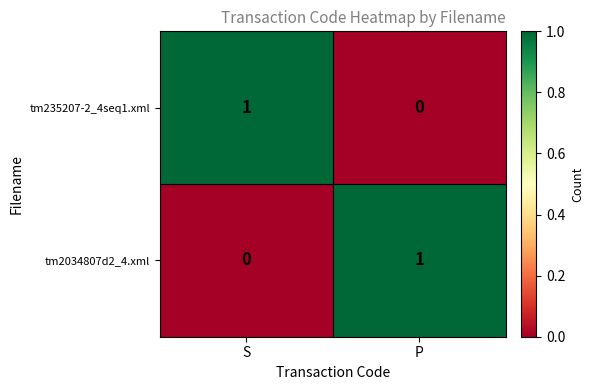

Rank the series at S from lowest to highest value.

tm2034807d2_4.xml, tm235207-2_4seq1.xml